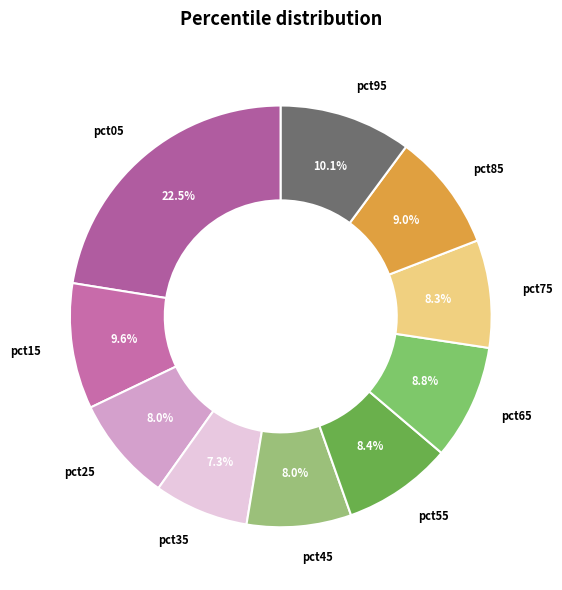

Between pct75 and pct15, which is larger?

pct15